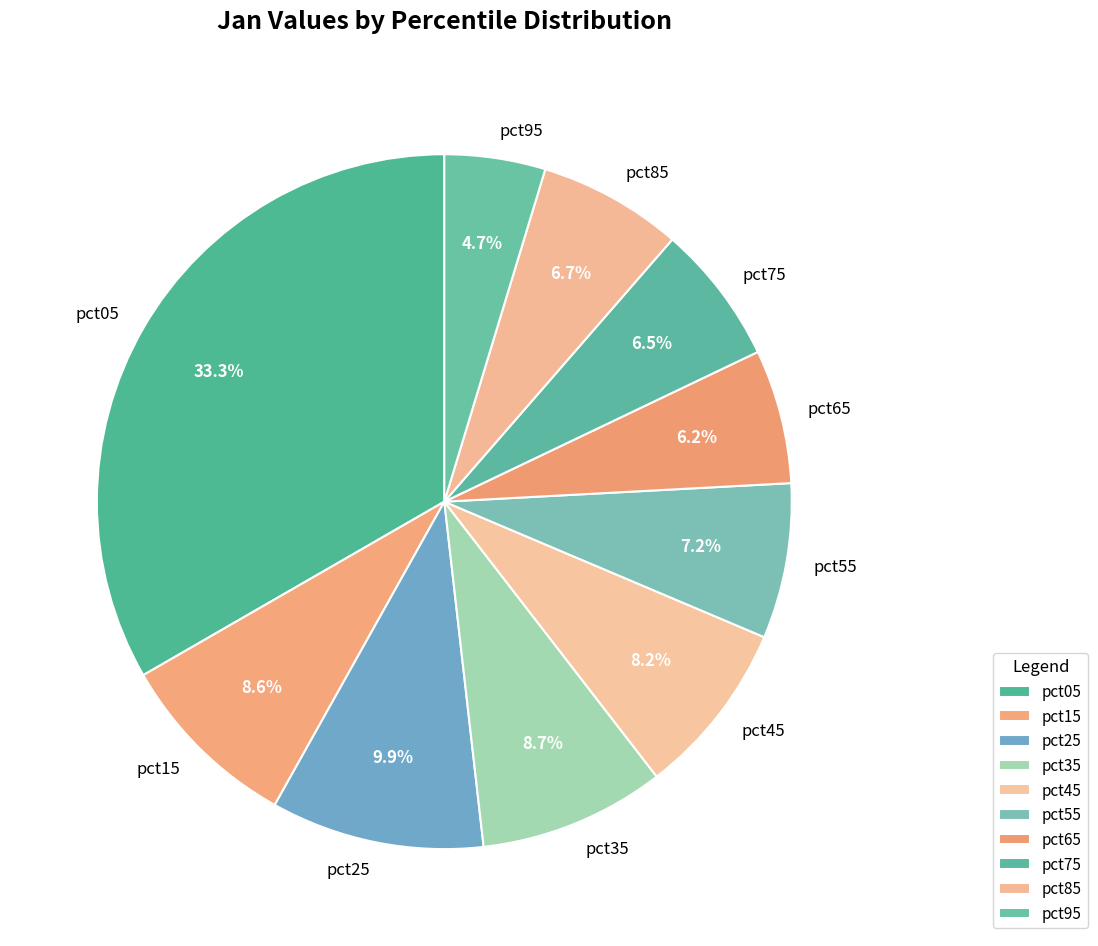

To the nearest percent, what is the difference between the pct45 and pct75 slice percentages?

2%